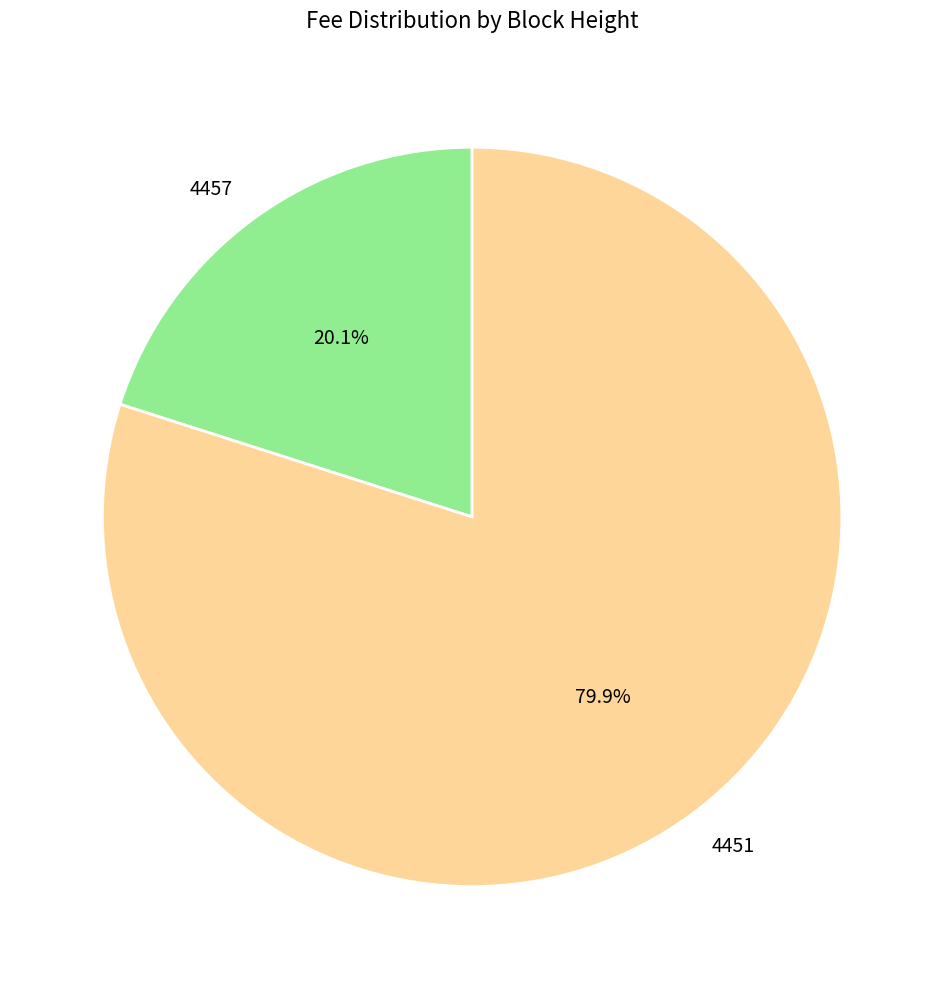

To the nearest percent, what is the difference between the 4451 and 4457 slice percentages?

60%